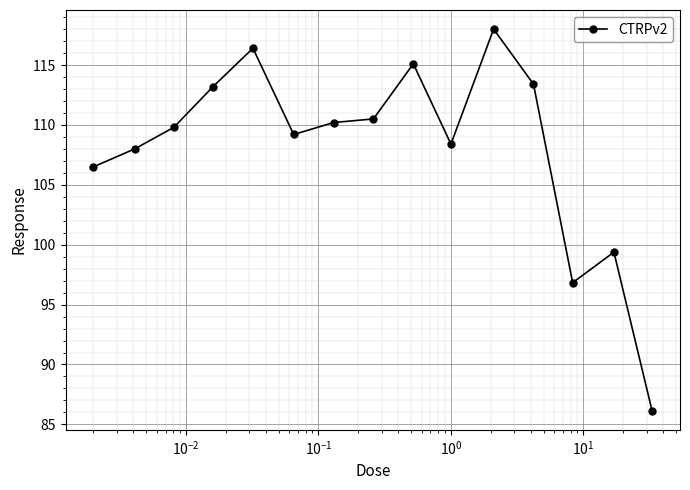

Reading left to right, list all the values displayed in this chart.

106.5	108.0	109.8	113.2	116.4	109.2	110.2	110.5	115.1	108.4	118.0	113.4	96.8	99.4	86.1